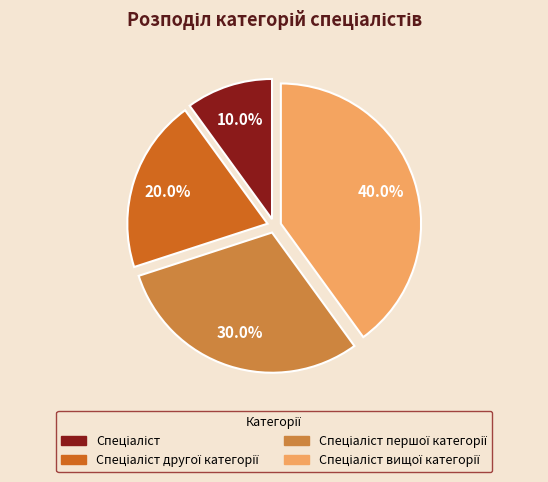

Is there any slice that represents more than half of the pie?

No